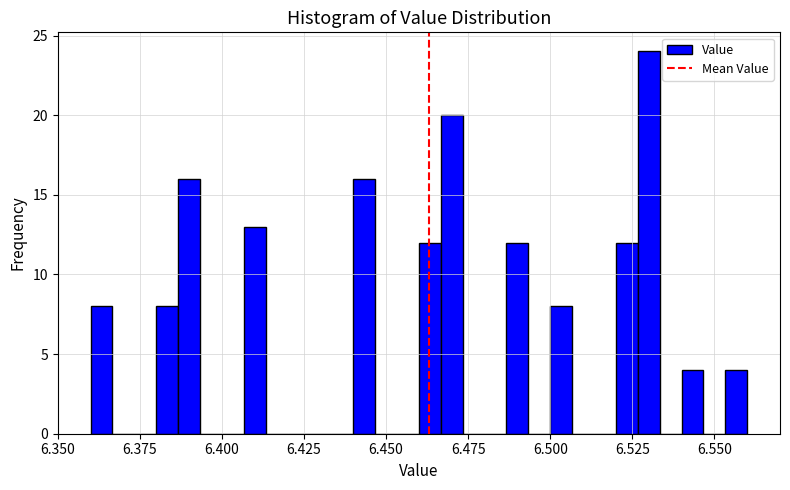

Around what value on the x-axis is the tallest bar? Give the approximate position of its centre, as read against the axis.

6.530